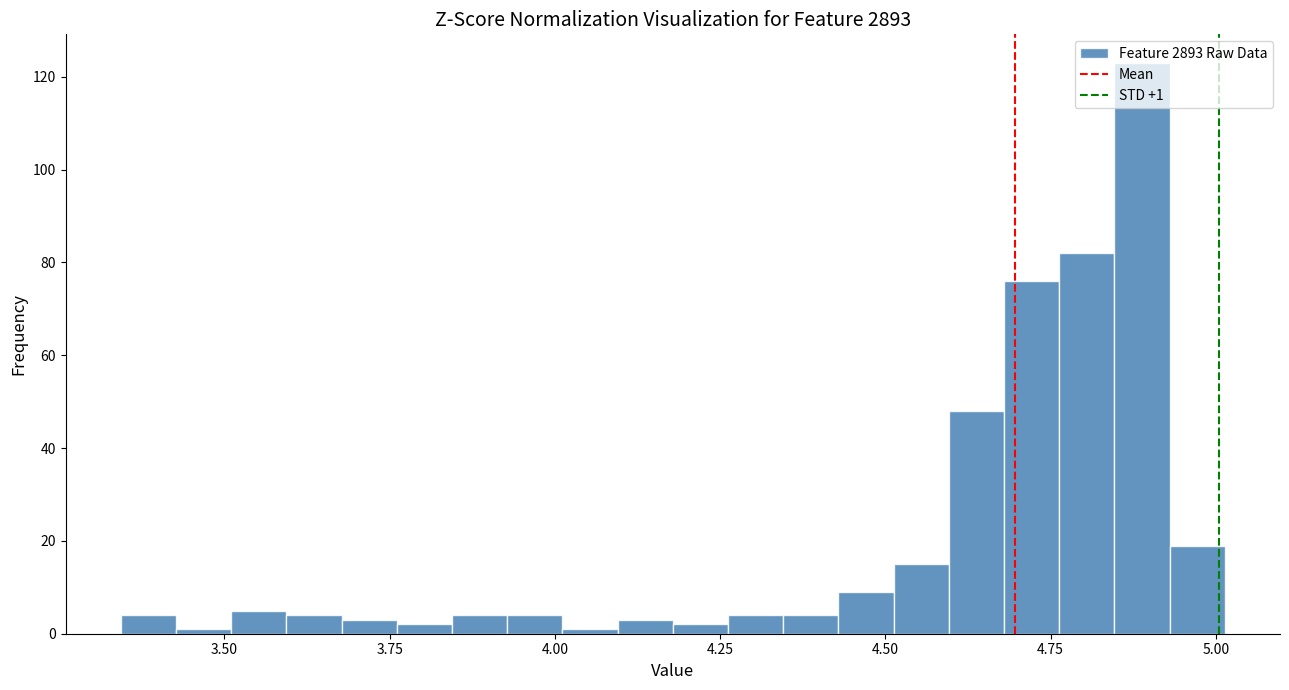

Read against the x-axis, roughly where is the centre of the tallest bar?

4.90